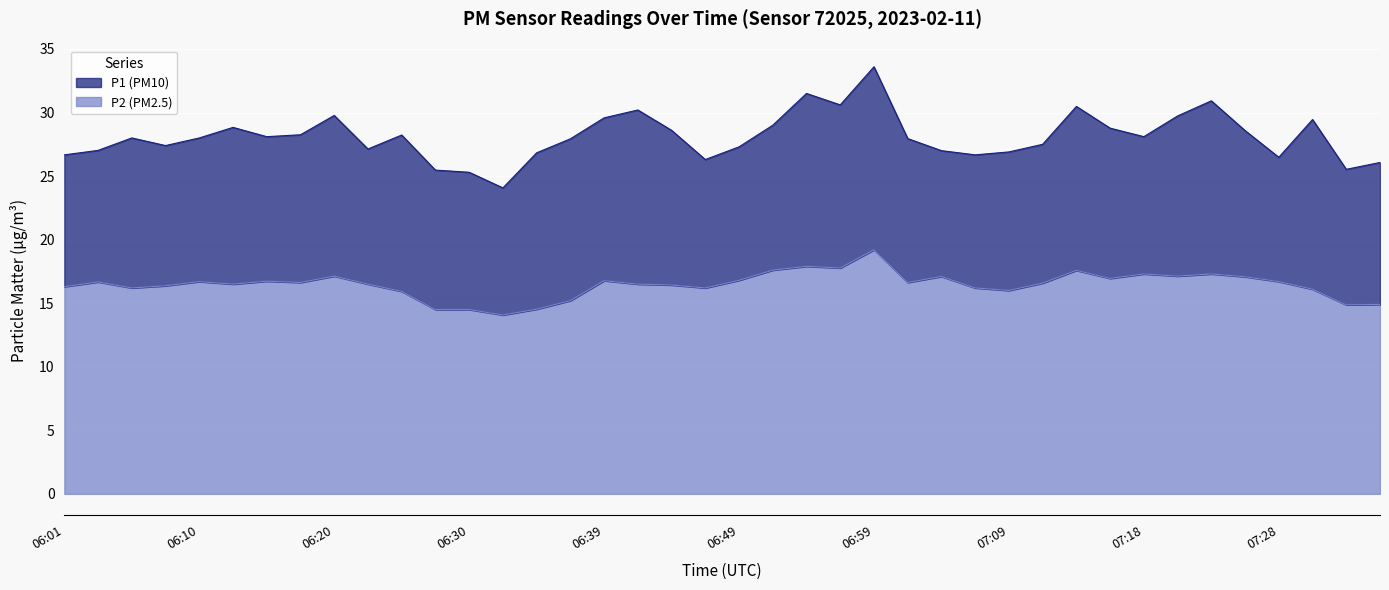

Does the chart display data point markers on the line(s)?

No